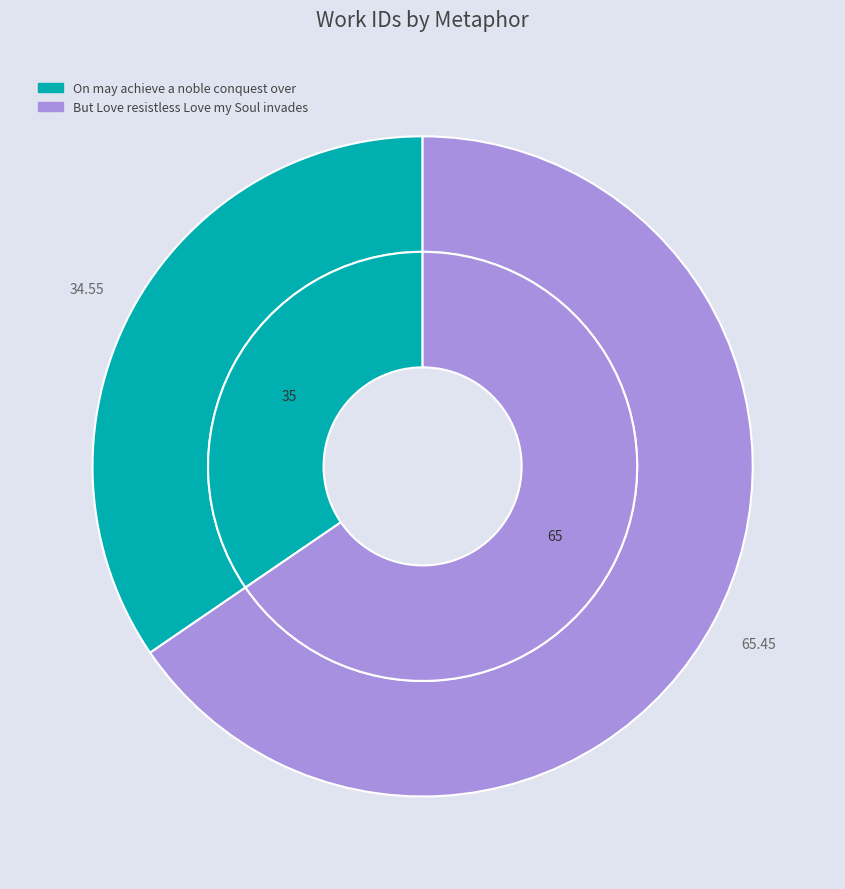

Count the number of slices in the pie.

2